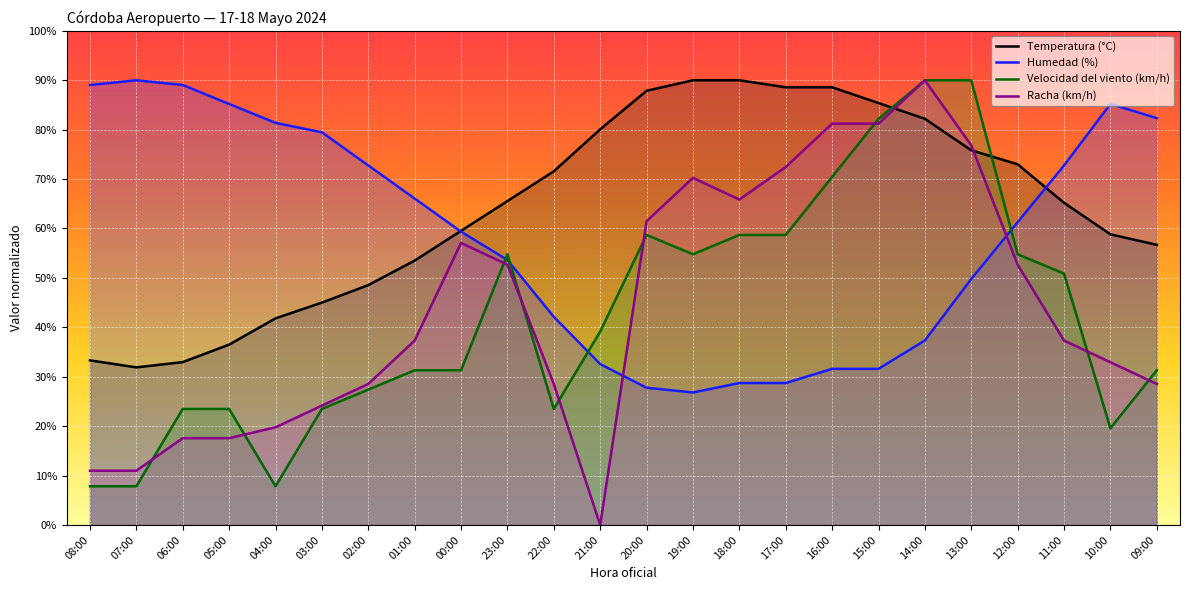

Does the chart display data point markers on the line(s)?

No